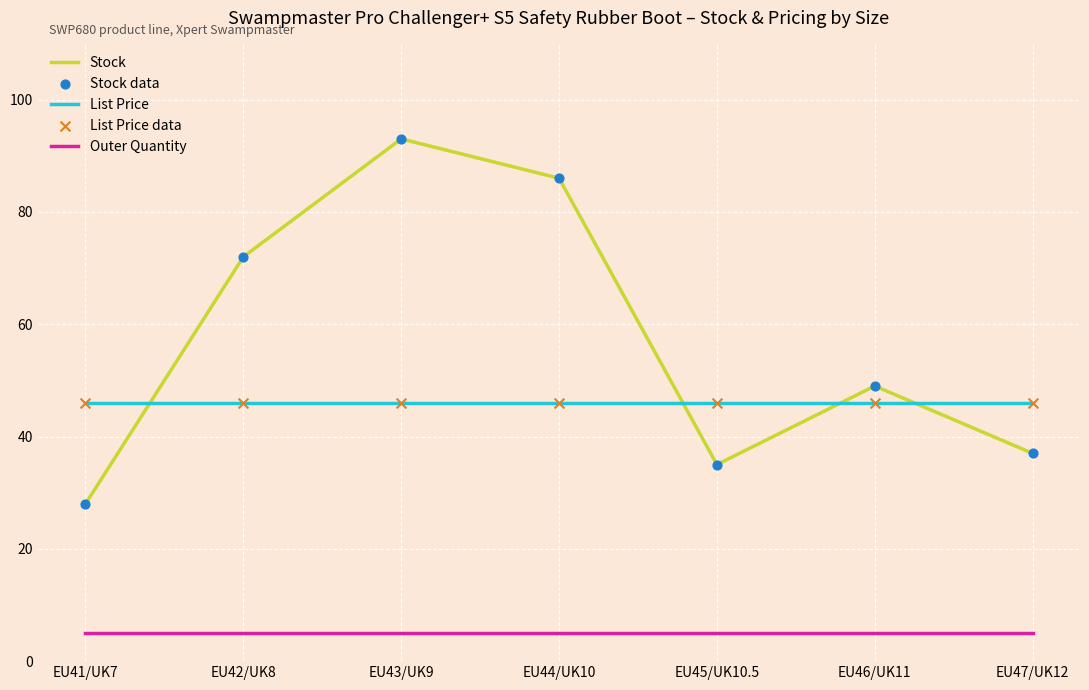

At which category is the sum across all series the highest?

EU43/UK9